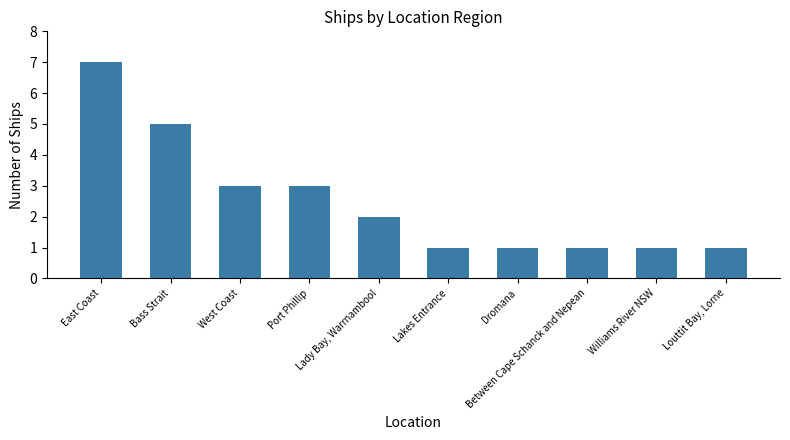

What is the difference between the values at Louttit Bay, Lorne and Lady Bay, Warrnambool?

1